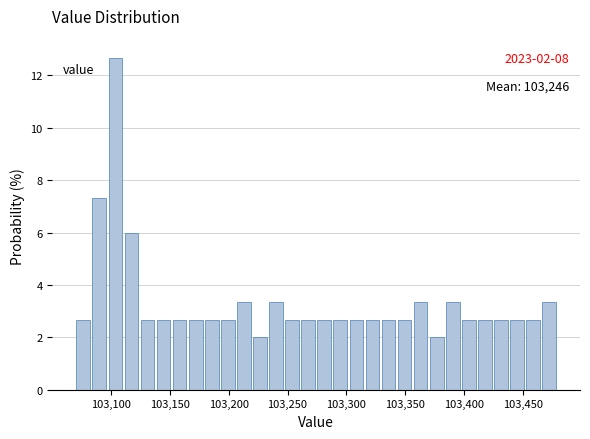

Around what value on the x-axis is the tallest bar? Give the approximate position of its centre, as read against the axis.

103105